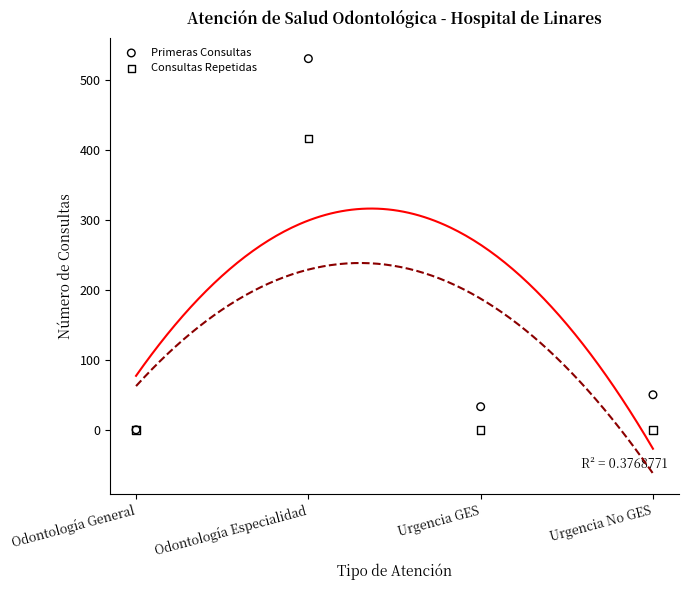

Across all series, what Y value is closest to 265?

416